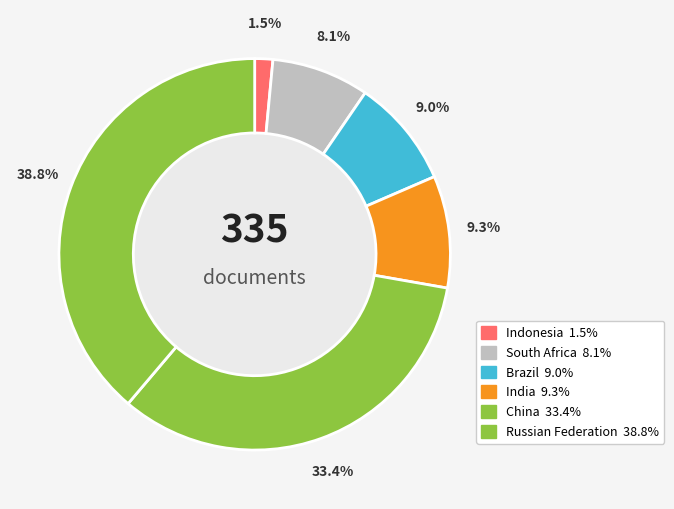

Which category has the biggest portion of the pie?

Russian Federation